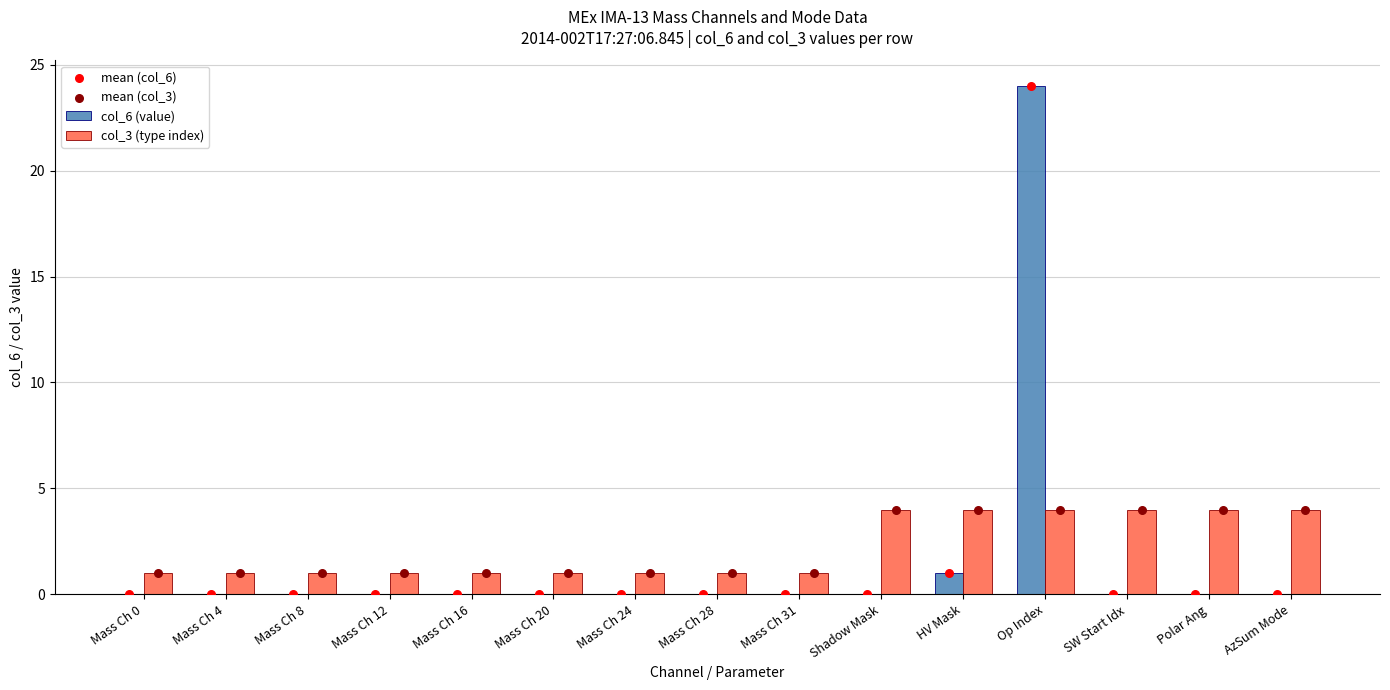

What is the total value across all series at Mass Ch 28?

2